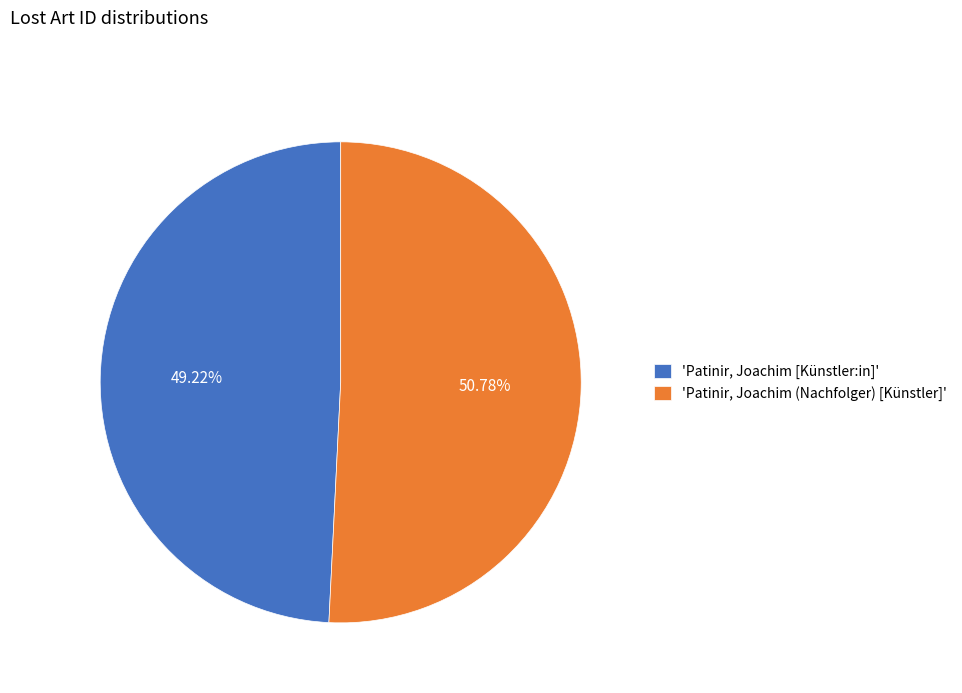

How many slices are in this pie chart?

2